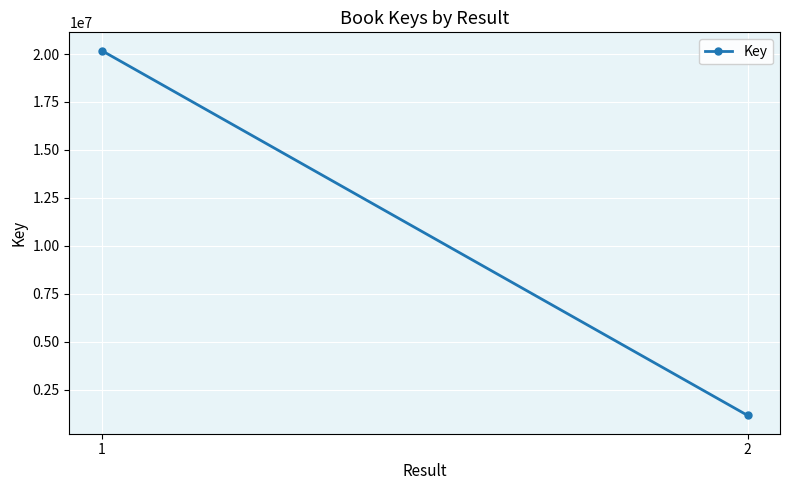

What is the change in value from 1 to 2?

-19012033